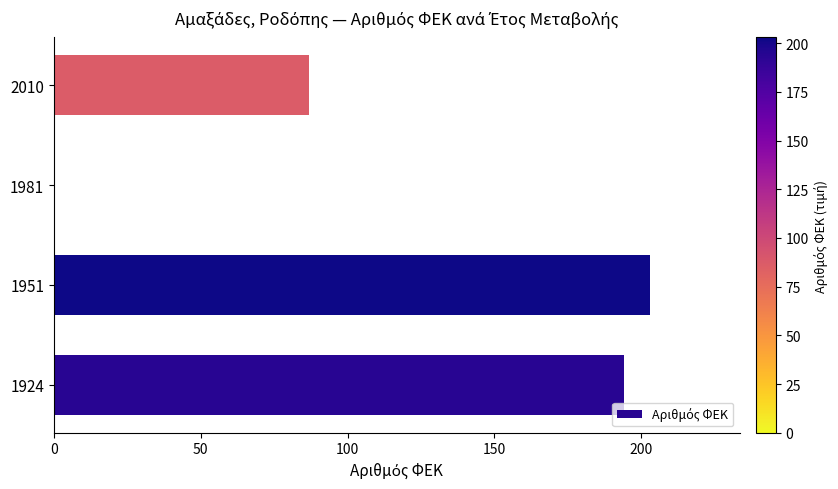

Where is the data nearest to the value 101?

2010